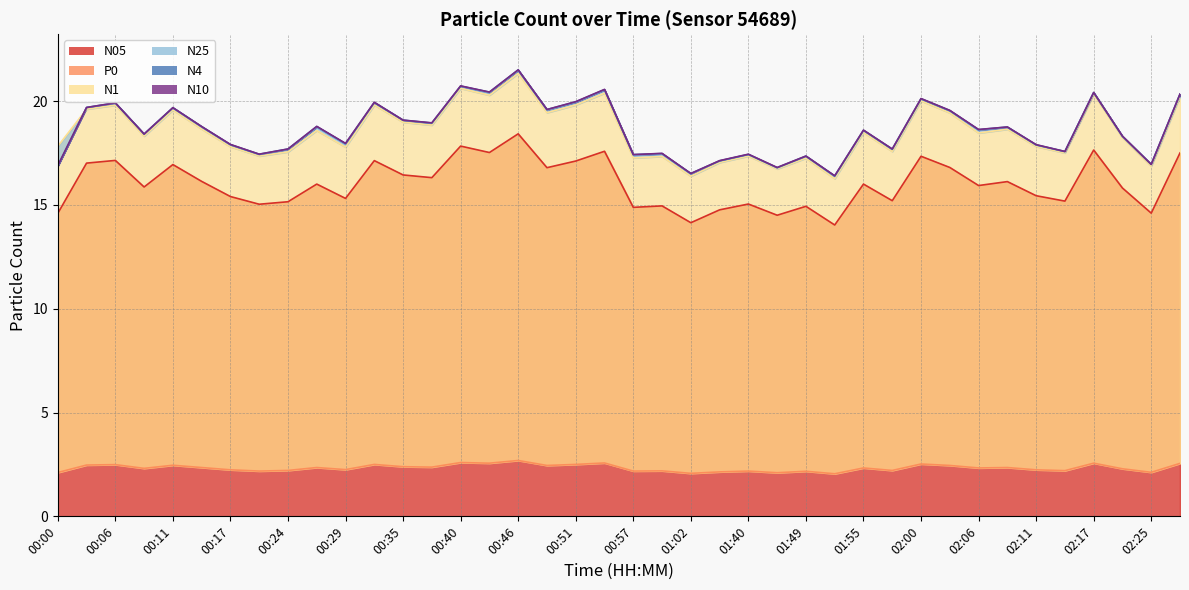

True or false: N4 has a value of 16.4 at 01:52.

True